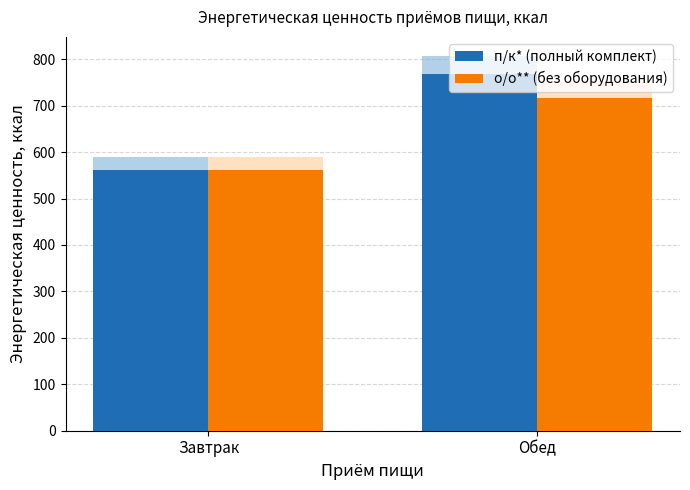

The value of п/к* (полный комплект) at Обед is 769.3. True or false?

True